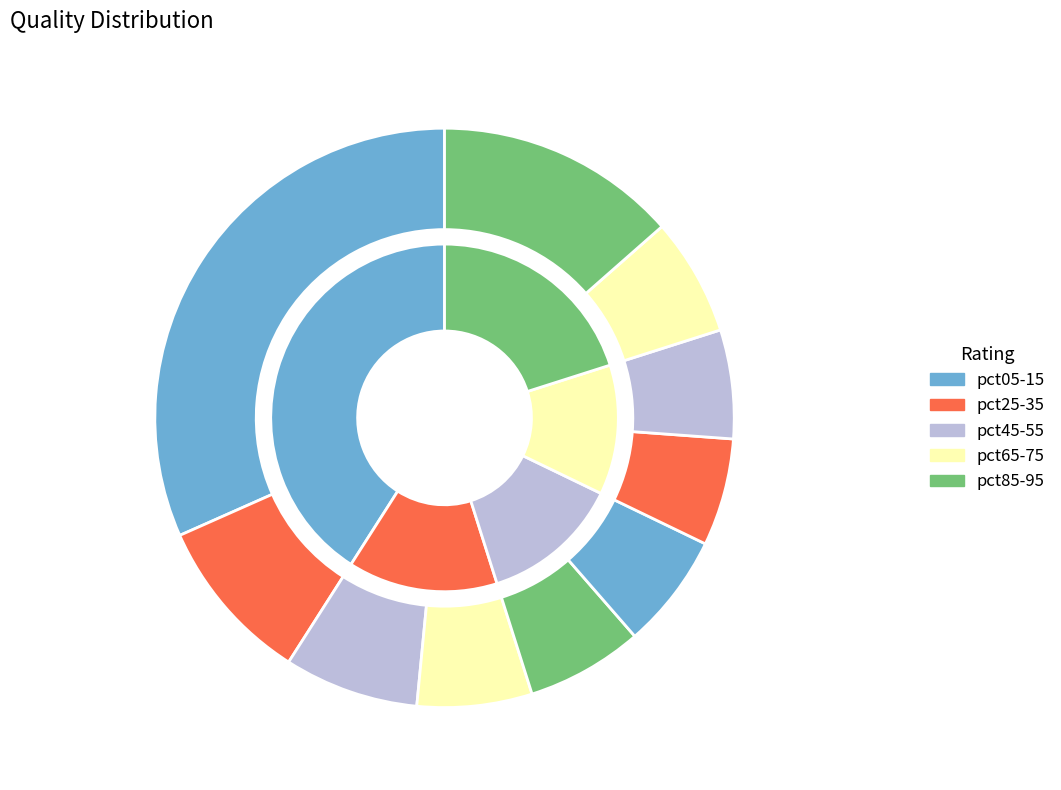

To the nearest percent, what is the average slice percentage?

10%